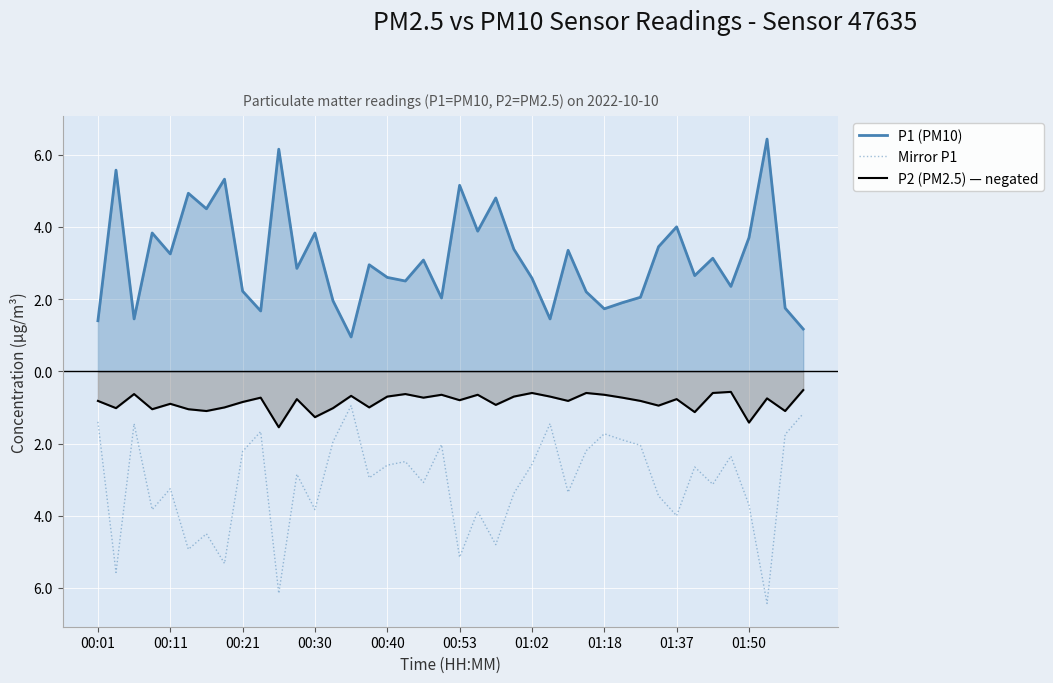

What is the difference between the maximum and second lowest values in the P2 (PM2.5) — negated series?

0.9